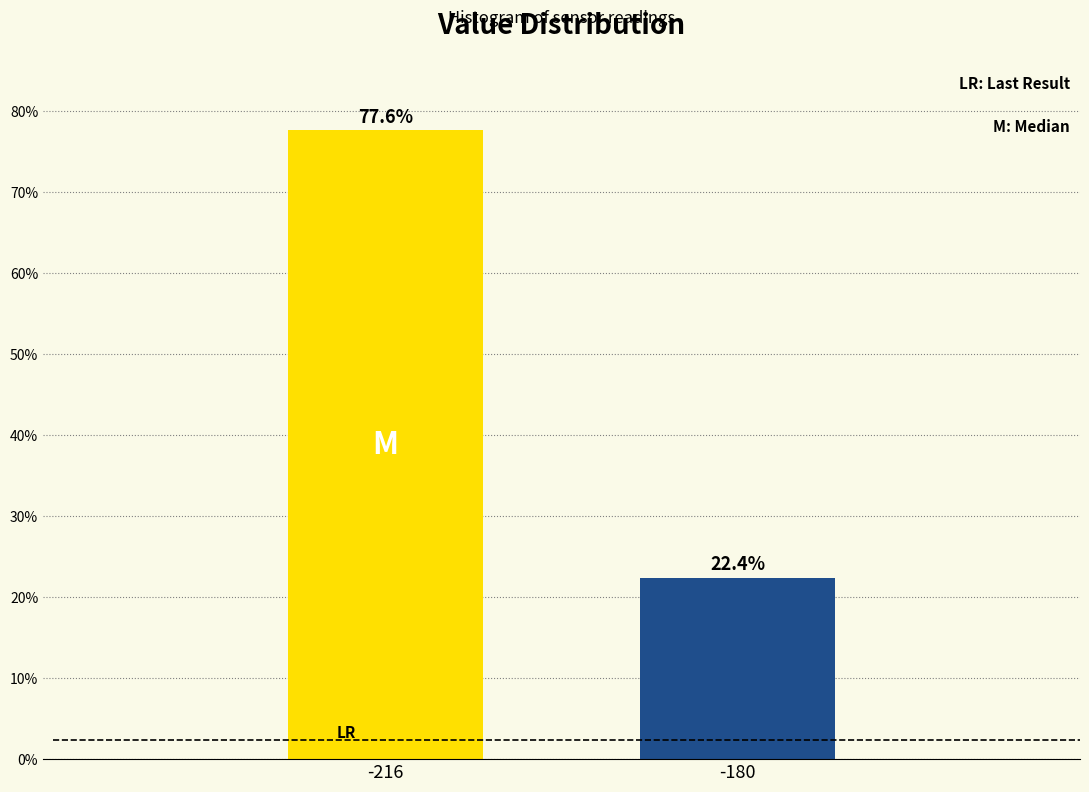

Reading right to left, transcribe all the data shown in this chart.

-180=22.4	-216=77.6